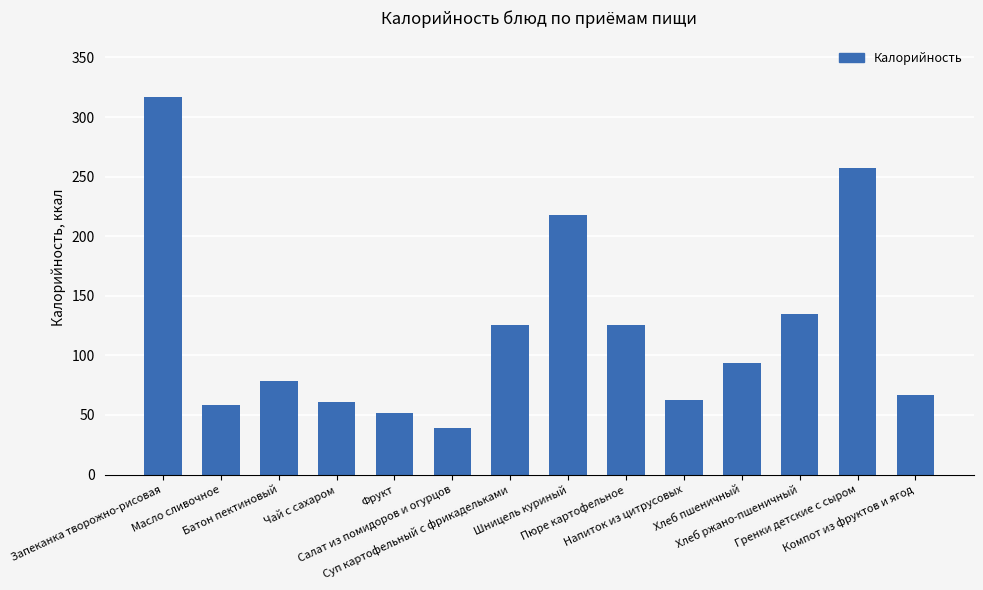

What is the change in value from Хлеб пшеничный to Хлеб ржано-пшеничный?

+41.2